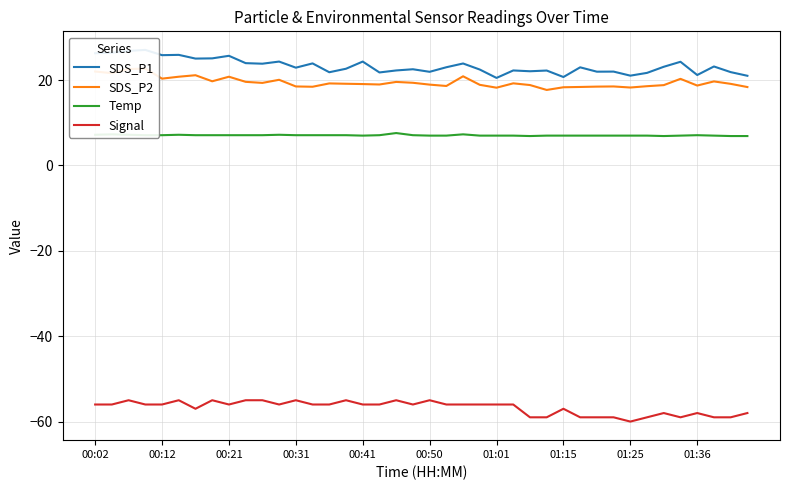

The value of Temp at 31 is 2.0. True or false?

False